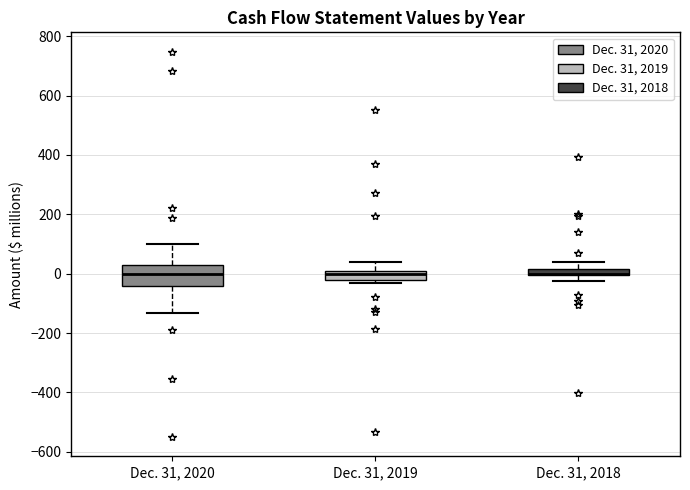

Comparing the boxes themselves (not the whiskers), which one is the tallest?

Dec. 31, 2020